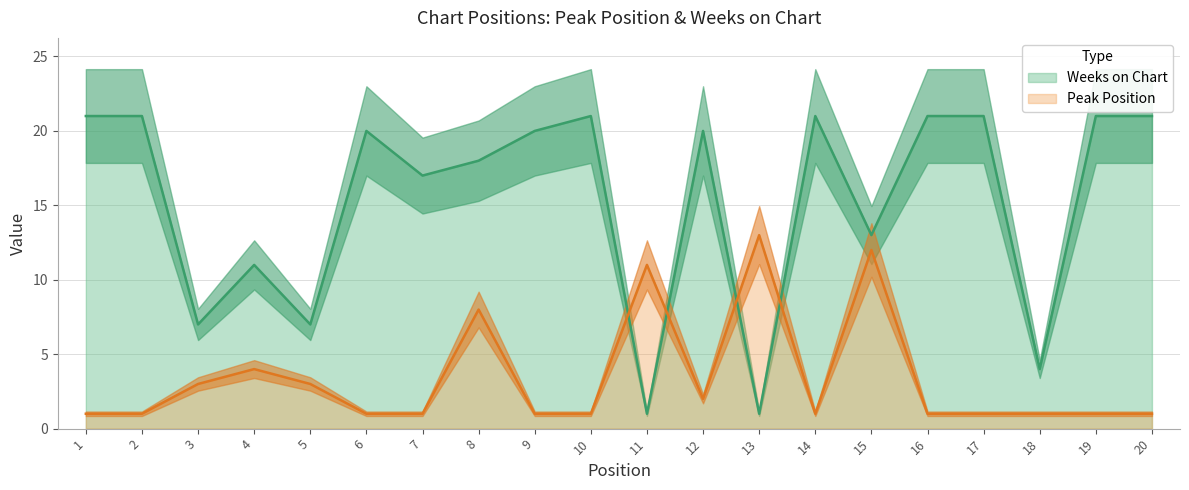

What is the value of the Peak Position point at the 6th from the left?

1